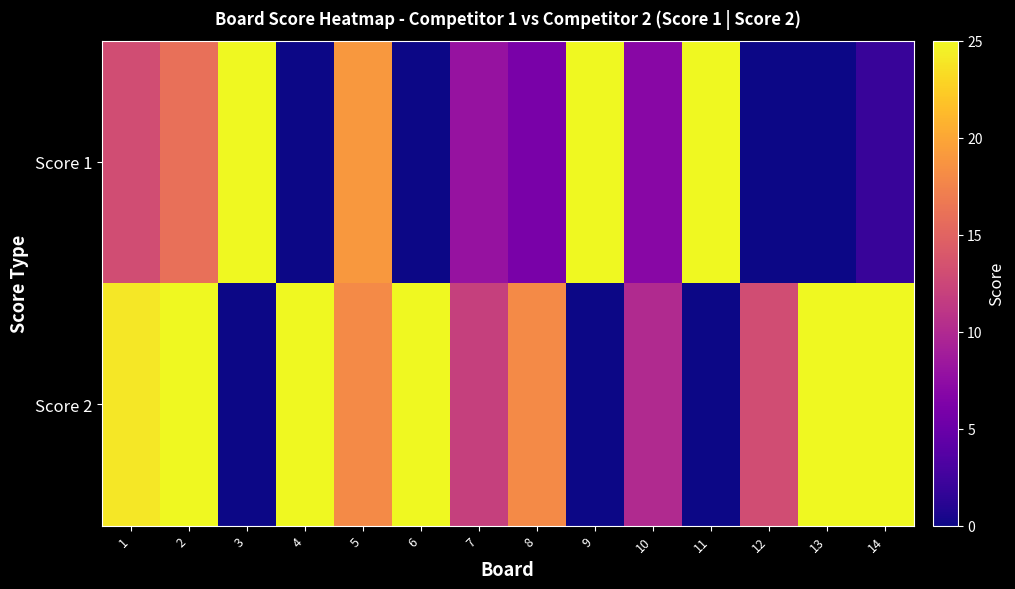

Reading left to right, what are all the values shown in this chart?

Score 1: 1=13	2=16	3=25	4=0	5=19	6=0	7=8	8=6	9=25	10=7	11=25	12=0	13=0	14=2
Score 2: 1=24	2=25	3=0	4=25	5=18	6=25	7=12	8=18	9=0	10=10	11=0	12=13	13=25	14=25